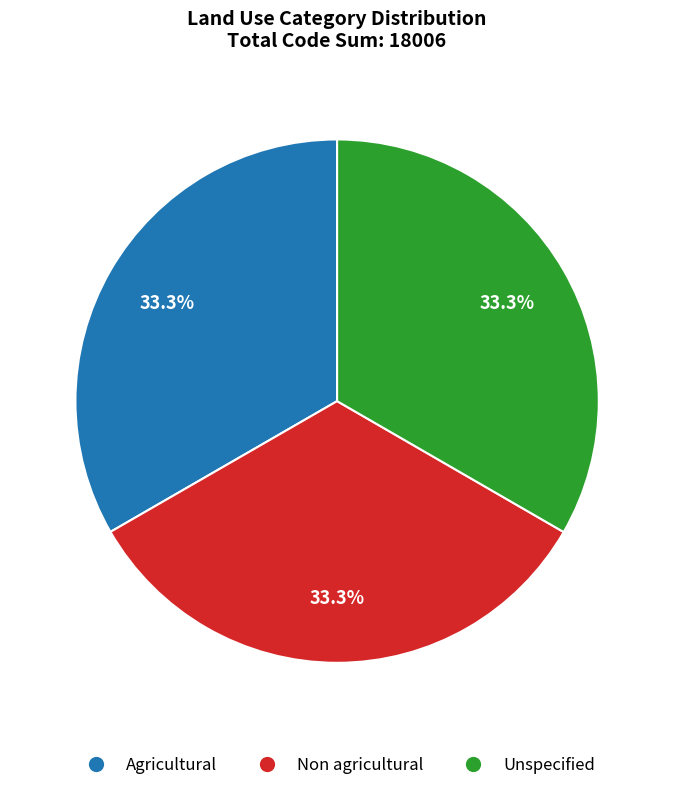

What is the ratio of the value at Non agricultural to the value at Agricultural?

1.0